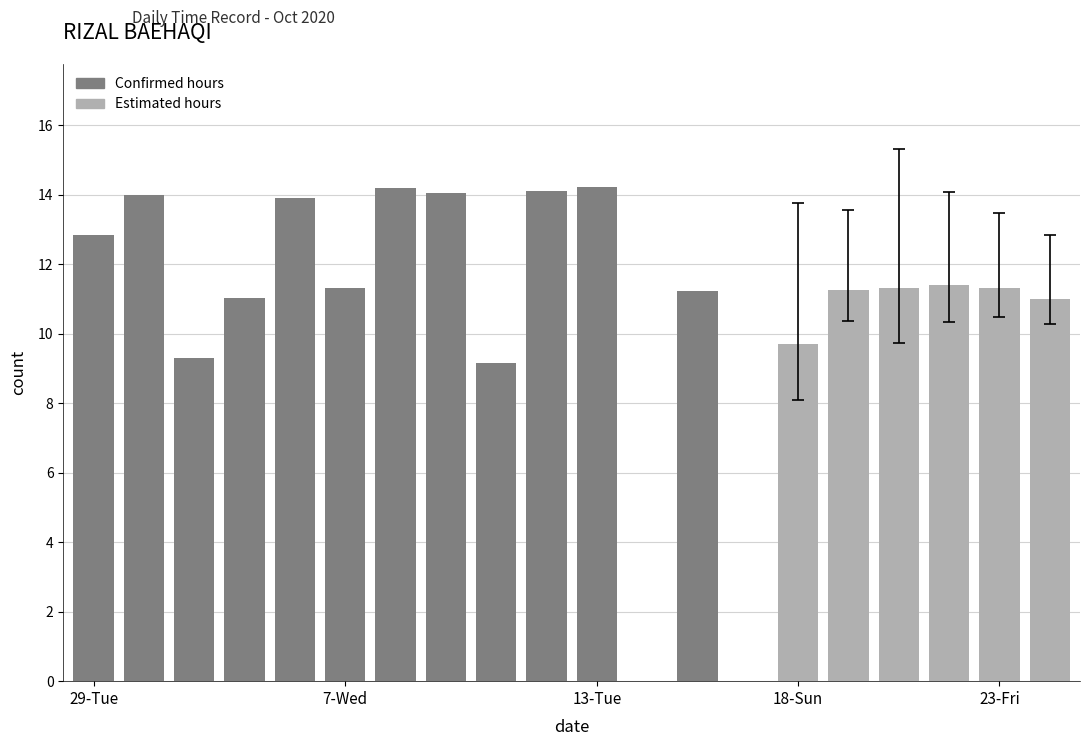

What is the difference between the maximum and second lowest values?

14.2